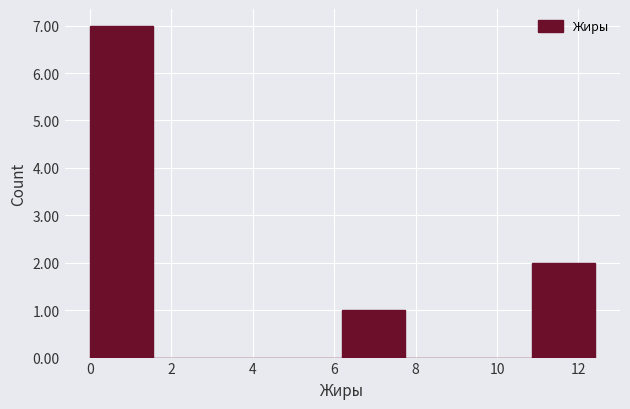

Which range on the x-axis has the tallest bar?

0.00 to 1.55